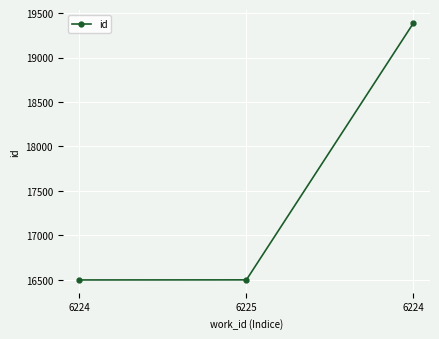

Rank the categories by value from lowest to highest.

6224, 6225, 6224